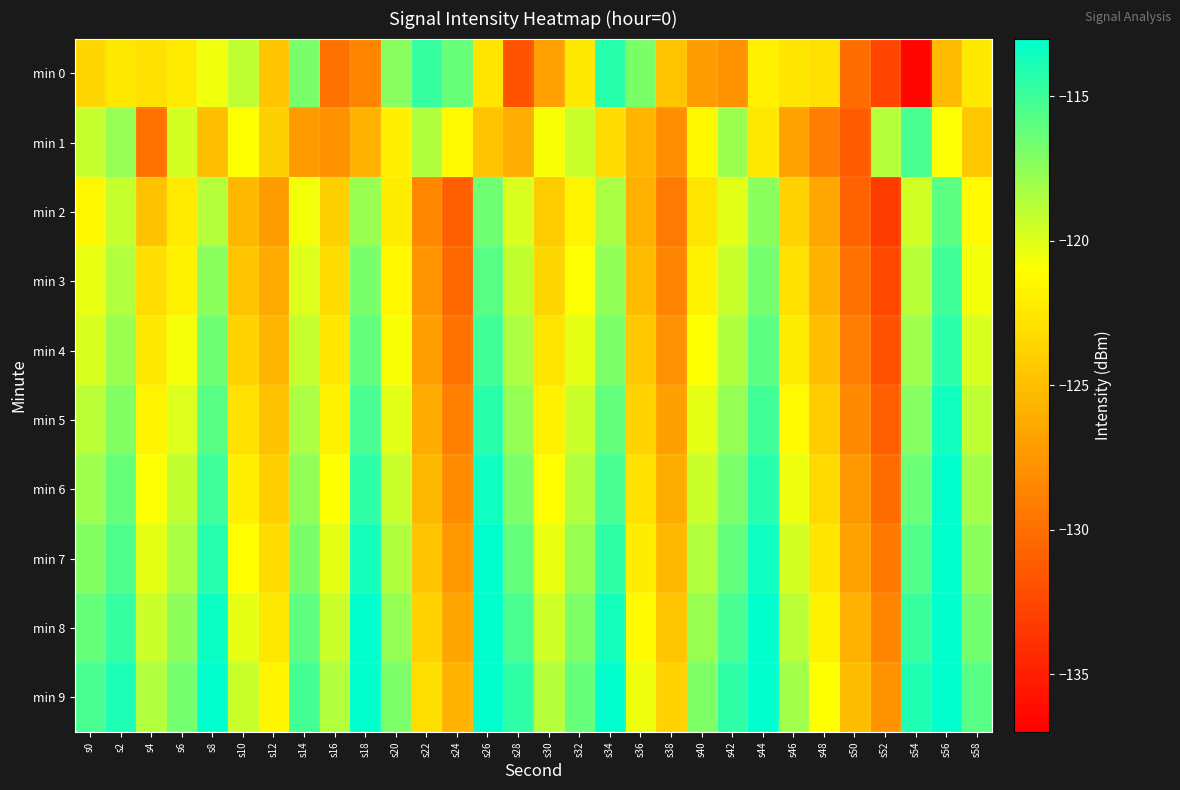

Reading left to right, extract all data points from this chart.

min 0: s0=-123.6	s2=-122.4	s4=-122.9	s6=-122.2	s8=-120.5	s10=-119.0	s12=-124.6	s14=-116.8	s16=-129.9	s18=-128.6	s20=-117.3	s22=-114.7	s24=-116.2	s26=-122.6	s28=-131.8	s30=-126.9	s32=-122.4	s34=-114.2	s36=-116.9	s38=-124.8	s40=-127.1	s42=-127.8	s44=-121.8	s46=-122.5	s48=-122.9	s50=-130.2	s52=-132.6	s54=-136.5	s56=-125.2	s58=-122.3
min 1: s0=-119.2	s2=-117.8	s4=-129.8	s6=-119.7	s8=-125.0	s10=-120.9	s12=-123.9	s14=-127.3	s16=-127.9	s18=-125.8	s20=-122.0	s22=-118.5	s24=-121.3	s26=-124.7	s28=-126.1	s30=-120.8	s32=-119.4	s34=-123.2	s36=-125.6	s38=-128.0	s40=-121.5	s42=-117.9	s44=-122.4	s46=-126.8	s48=-129.1	s50=-131.2	s52=-118.7	s54=-115.3	s56=-120.9	s58=-124.5
min 2: s0=-121.5	s2=-119.2	s4=-124.8	s6=-122.3	s8=-118.7	s10=-125.4	s12=-127.1	s14=-120.6	s16=-123.9	s18=-117.8	s20=-122.1	s22=-128.4	s24=-131.0	s26=-116.5	s28=-119.8	s30=-124.2	s32=-121.7	s34=-118.3	s36=-125.9	s38=-129.3	s40=-122.6	s42=-120.1	s44=-117.4	s46=-123.7	s48=-126.5	s50=-130.8	s52=-133.2	s54=-119.6	s56=-115.9	s58=-121.3
min 3: s0=-120.3	s2=-118.6	s4=-123.1	s6=-121.8	s8=-117.4	s10=-124.7	s12=-126.3	s14=-119.9	s16=-123.2	s18=-116.8	s20=-121.4	s22=-127.7	s24=-130.5	s26=-115.8	s28=-119.1	s30=-123.5	s32=-120.9	s34=-117.6	s36=-125.2	s38=-128.6	s40=-121.8	s42=-119.3	s44=-116.7	s46=-122.9	s48=-125.8	s50=-129.9	s52=-132.5	s54=-118.8	s56=-115.1	s58=-120.6
min 4: s0=-119.8	s2=-117.9	s4=-122.4	s6=-120.7	s8=-116.5	s10=-123.8	s12=-125.6	s14=-119.2	s16=-122.5	s18=-116.1	s20=-120.8	s22=-127.0	s24=-129.8	s26=-115.1	s28=-118.4	s30=-122.7	s32=-120.2	s34=-116.9	s36=-124.5	s38=-127.8	s40=-121.0	s42=-118.5	s44=-115.9	s46=-122.1	s48=-125.0	s50=-129.1	s52=-131.8	s54=-118.0	s56=-114.4	s58=-119.8
min 5: s0=-118.9	s2=-117.1	s4=-121.7	s6=-119.9	s8=-115.8	s10=-122.9	s12=-124.8	s14=-118.4	s16=-121.8	s18=-115.3	s20=-120.1	s22=-126.2	s24=-129.0	s26=-114.3	s28=-117.7	s30=-121.9	s32=-119.4	s34=-116.1	s36=-123.7	s38=-127.0	s40=-120.2	s42=-117.7	s44=-115.1	s46=-121.3	s48=-124.2	s50=-128.3	s52=-131.0	s54=-117.2	s56=-113.6	s58=-119.0
min 6: s0=-118.0	s2=-116.3	s4=-120.9	s6=-119.1	s8=-115.0	s10=-122.0	s12=-124.0	s14=-117.6	s16=-121.0	s18=-114.5	s20=-119.3	s22=-125.4	s24=-128.2	s26=-113.5	s28=-116.9	s30=-121.1	s32=-118.6	s34=-115.3	s36=-122.9	s38=-126.2	s40=-119.4	s42=-116.9	s44=-114.3	s46=-120.5	s48=-123.4	s50=-127.5	s52=-130.2	s54=-116.4	s56=-112.8	s58=-118.2
min 7: s0=-117.1	s2=-115.5	s4=-120.2	s6=-118.3	s8=-114.2	s10=-121.1	s12=-123.2	s14=-116.8	s16=-120.2	s18=-113.7	s20=-118.5	s22=-124.6	s24=-127.4	s26=-112.7	s28=-116.1	s30=-120.3	s32=-117.8	s34=-114.5	s36=-122.1	s38=-125.4	s40=-118.6	s42=-116.1	s44=-113.5	s46=-119.7	s48=-122.6	s50=-126.7	s52=-129.4	s54=-115.6	s56=-112.0	s58=-117.4
min 8: s0=-116.2	s2=-114.7	s4=-119.4	s6=-117.5	s8=-113.4	s10=-120.2	s12=-122.4	s14=-116.0	s16=-119.4	s18=-112.9	s20=-117.7	s22=-123.8	s24=-126.6	s26=-111.9	s28=-115.3	s30=-119.5	s32=-117.0	s34=-113.7	s36=-121.3	s38=-124.6	s40=-117.8	s42=-115.3	s44=-112.7	s46=-118.9	s48=-121.8	s50=-125.9	s52=-128.6	s54=-114.8	s56=-111.2	s58=-116.6
min 9: s0=-115.3	s2=-113.9	s4=-118.6	s6=-116.7	s8=-112.6	s10=-119.3	s12=-121.6	s14=-115.2	s16=-118.6	s18=-112.1	s20=-116.9	s22=-123.0	s24=-125.8	s26=-111.1	s28=-114.5	s30=-118.7	s32=-116.2	s34=-112.9	s36=-120.5	s38=-123.8	s40=-117.0	s42=-114.5	s44=-111.9	s46=-118.1	s48=-121.0	s50=-125.1	s52=-127.8	s54=-114.0	s56=-110.4	s58=-115.8